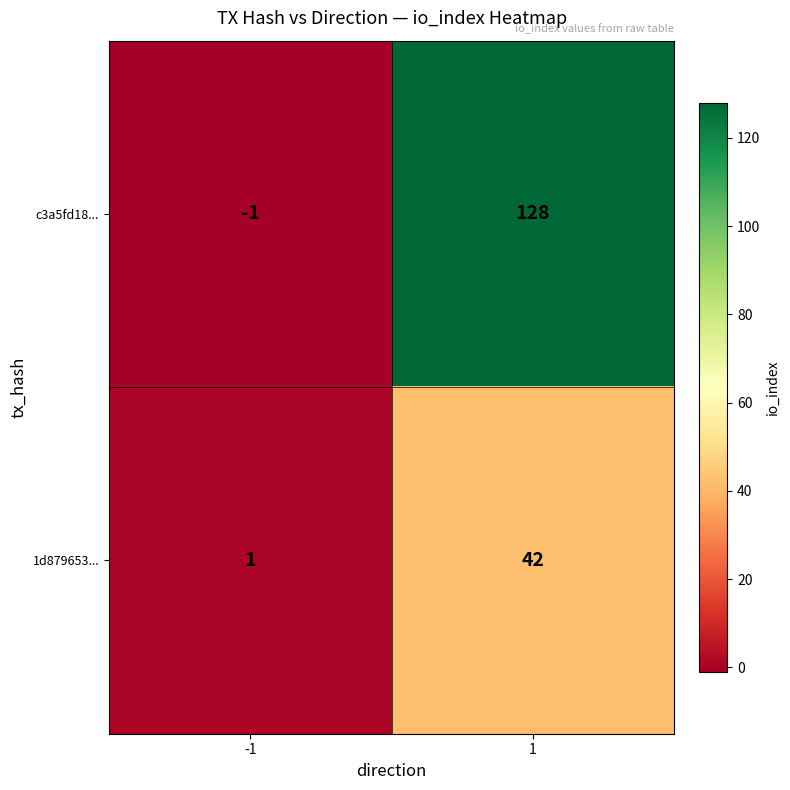

Which series has the largest total across all categories?

c3a5fd18...